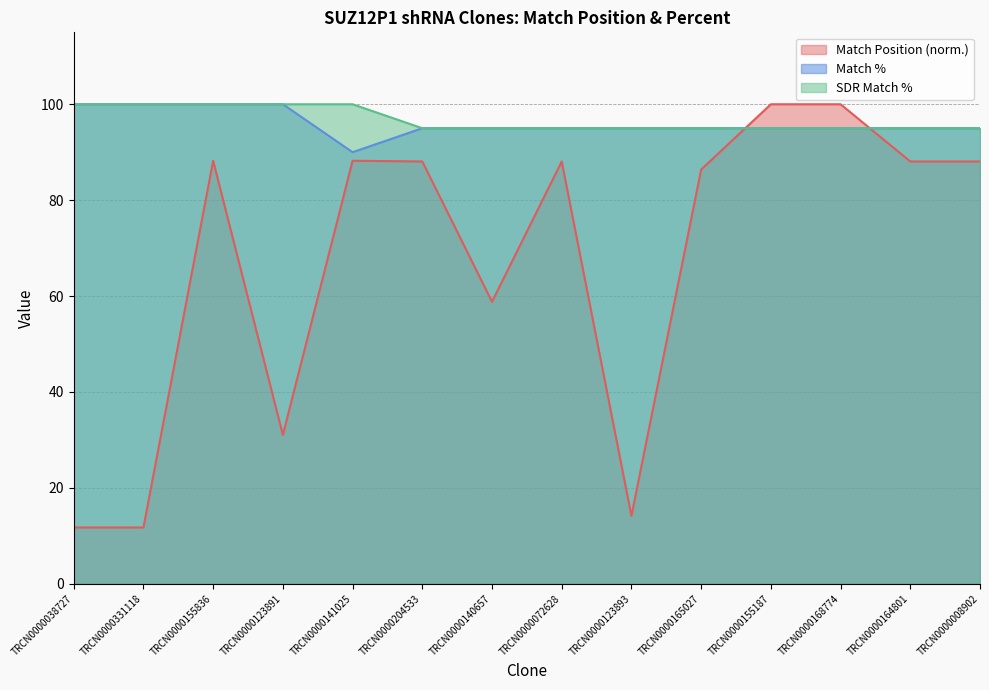

True or false: Match Position and Match % cross at least once.

True